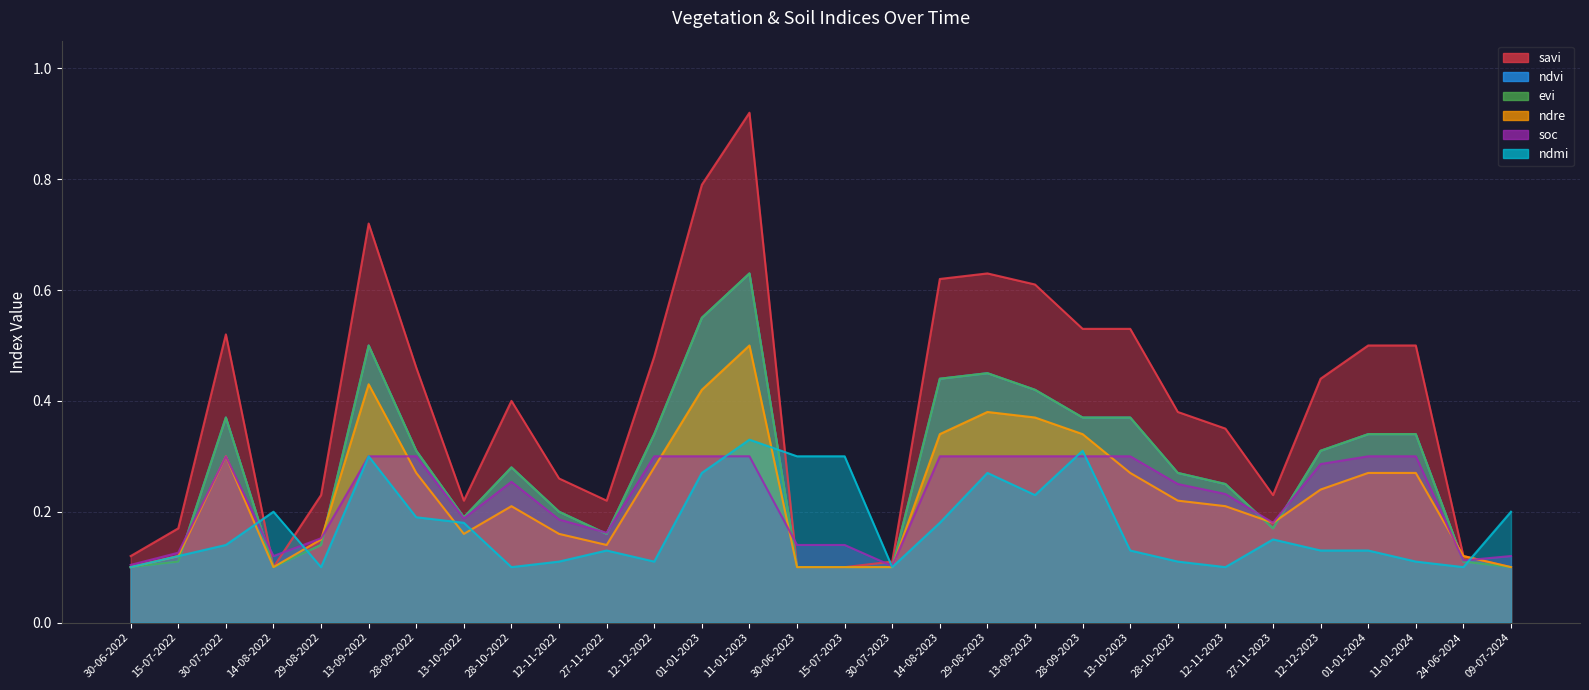

Is the value of evi at 12-12-2023 greater than the value of ndmi at 30-07-2022?

Yes